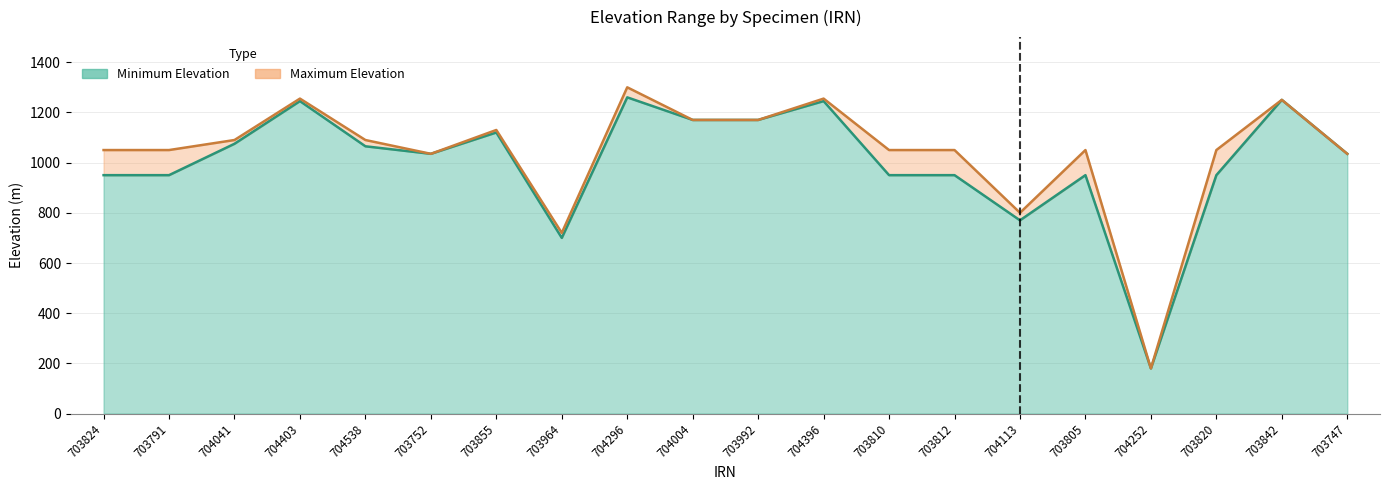

What is the label of the 12th point from the right?

704296